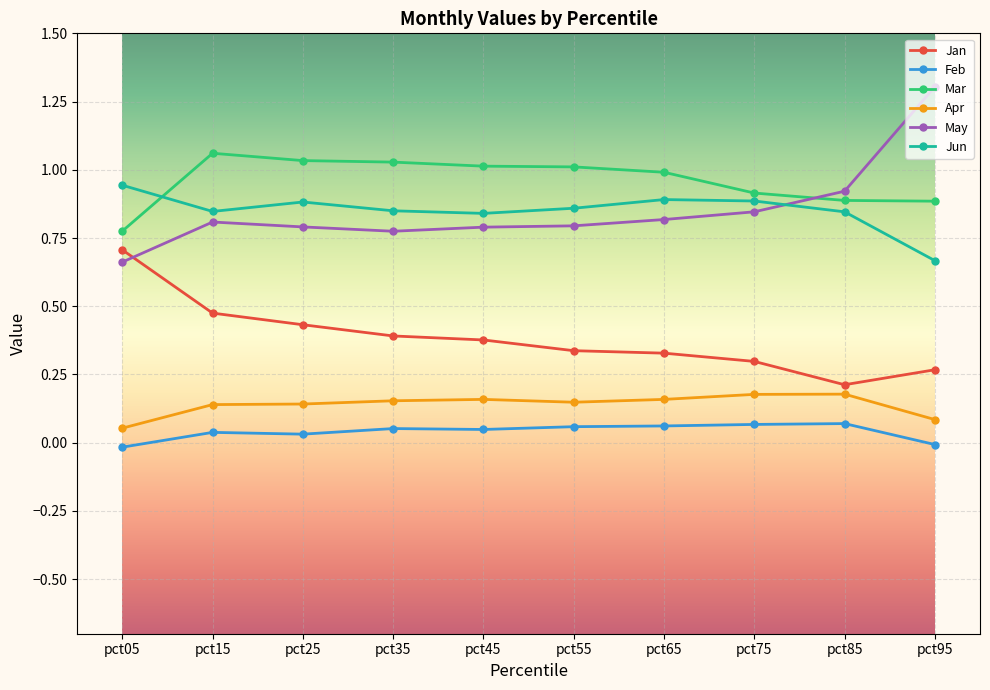

True or false: Jun and Apr cross at least once.

False